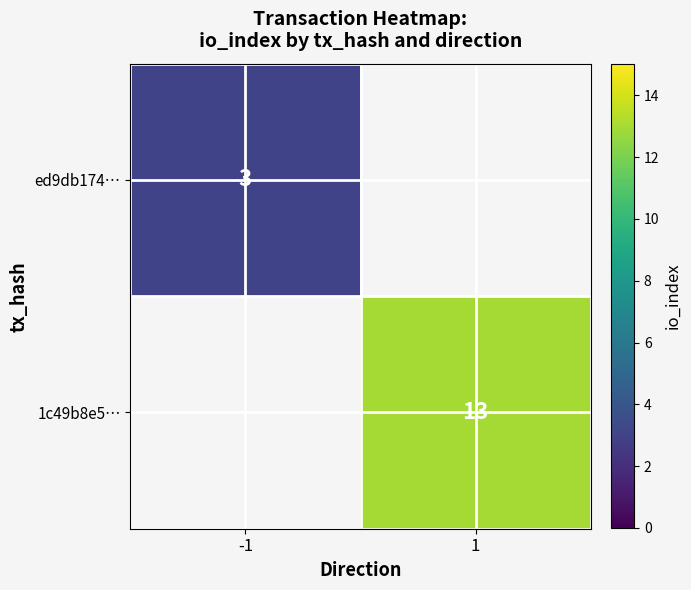

The ed9db174… series shows 5 at -1. True or false?

False